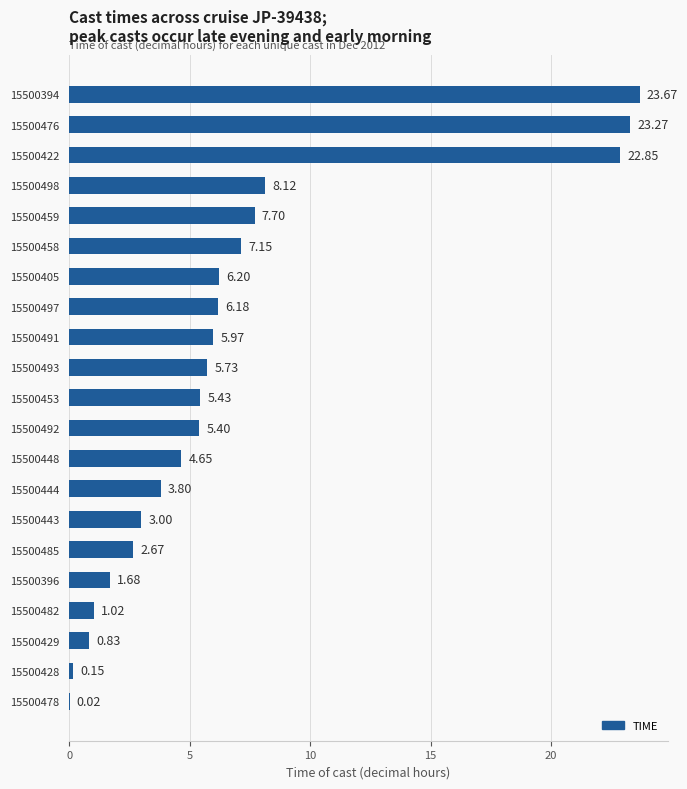

What is the sum of all values?

145.5